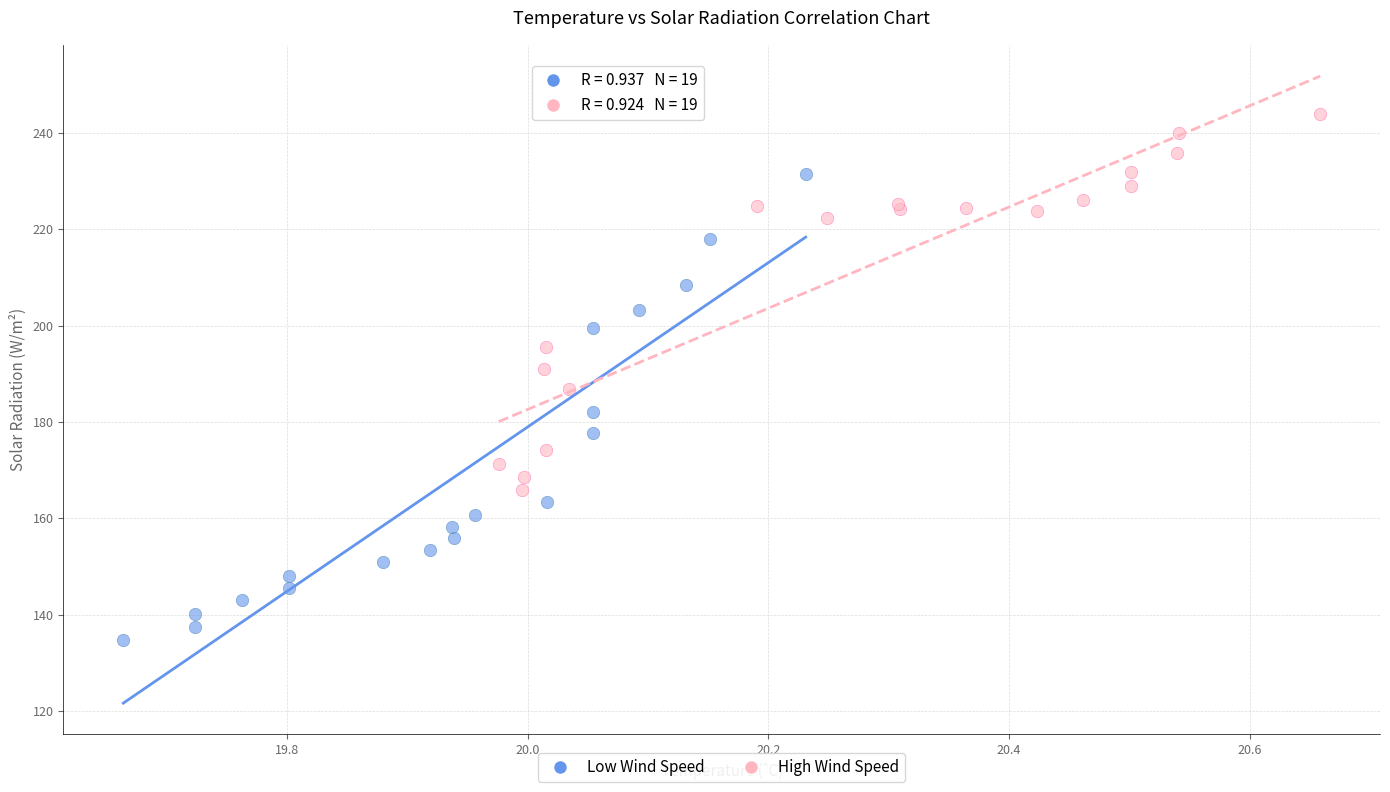

Which series contains the highest Y value?

High Wind Speed